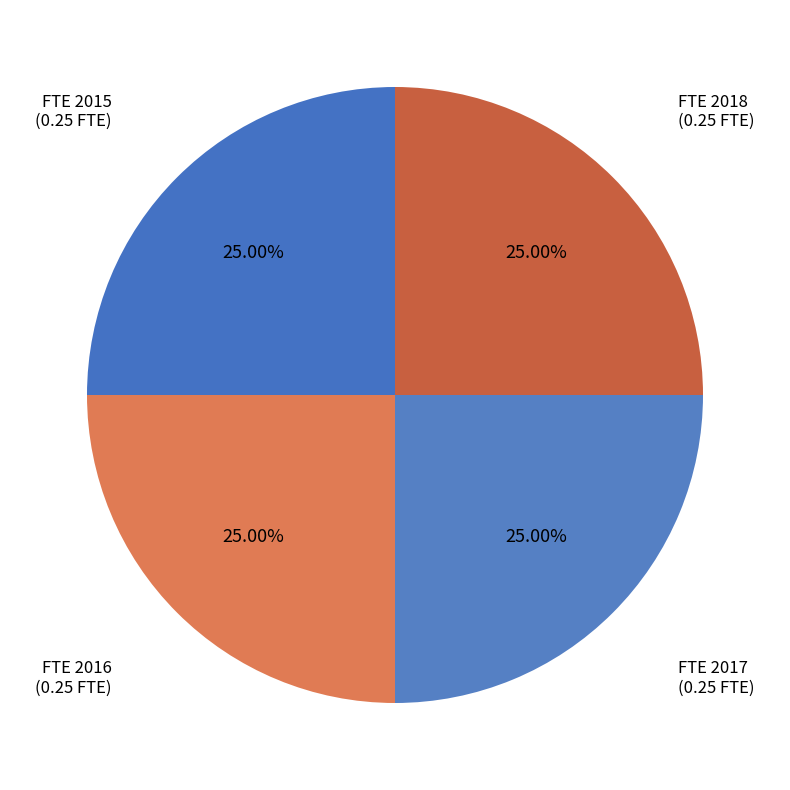

How many segments does this pie chart have?

4